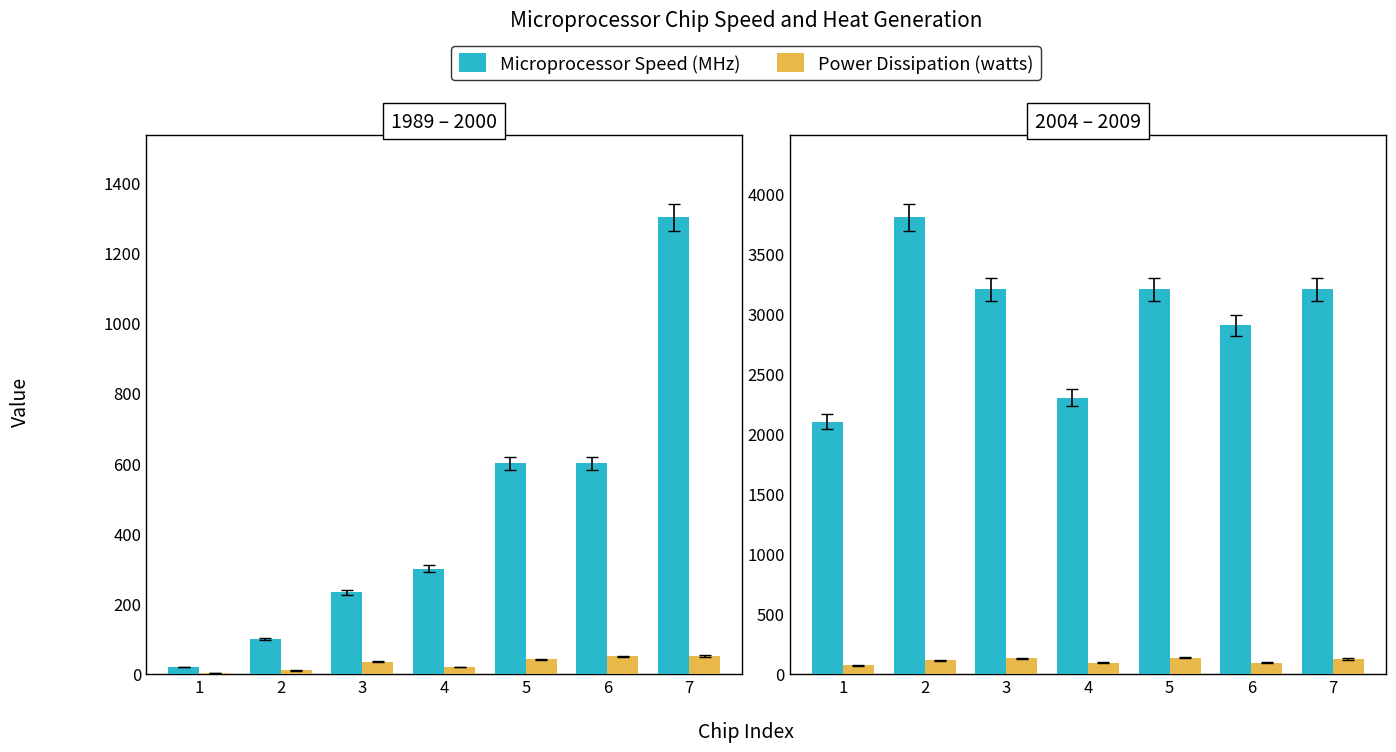

Does the chart contain stacked bars?

No